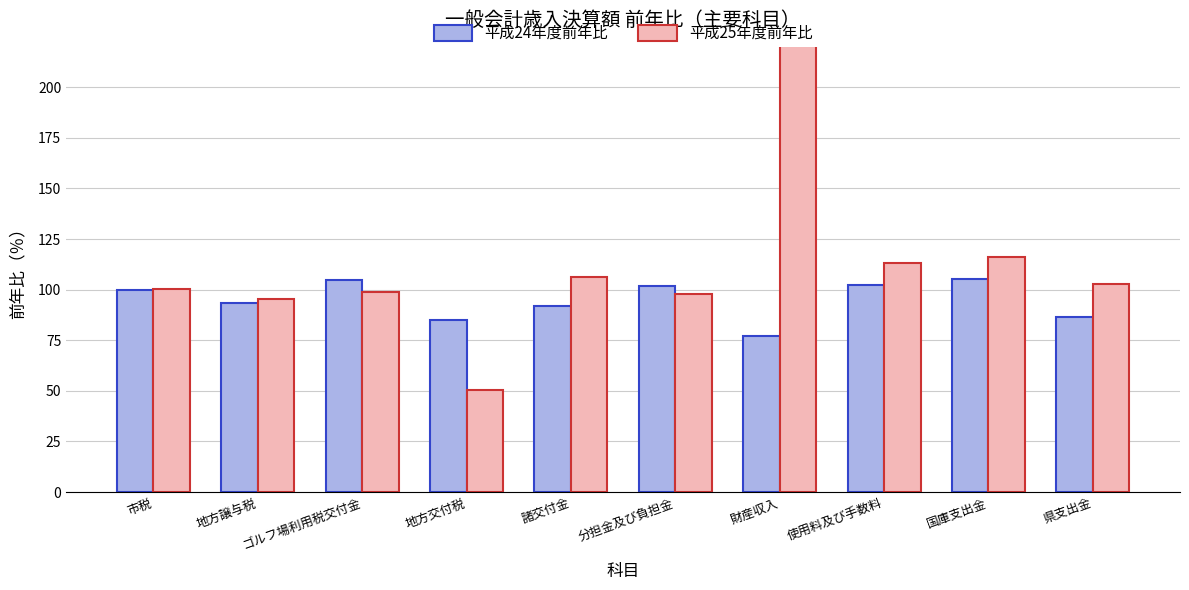

What is the difference between the second highest and second lowest values in the 平成24年度前年比 series?

19.9